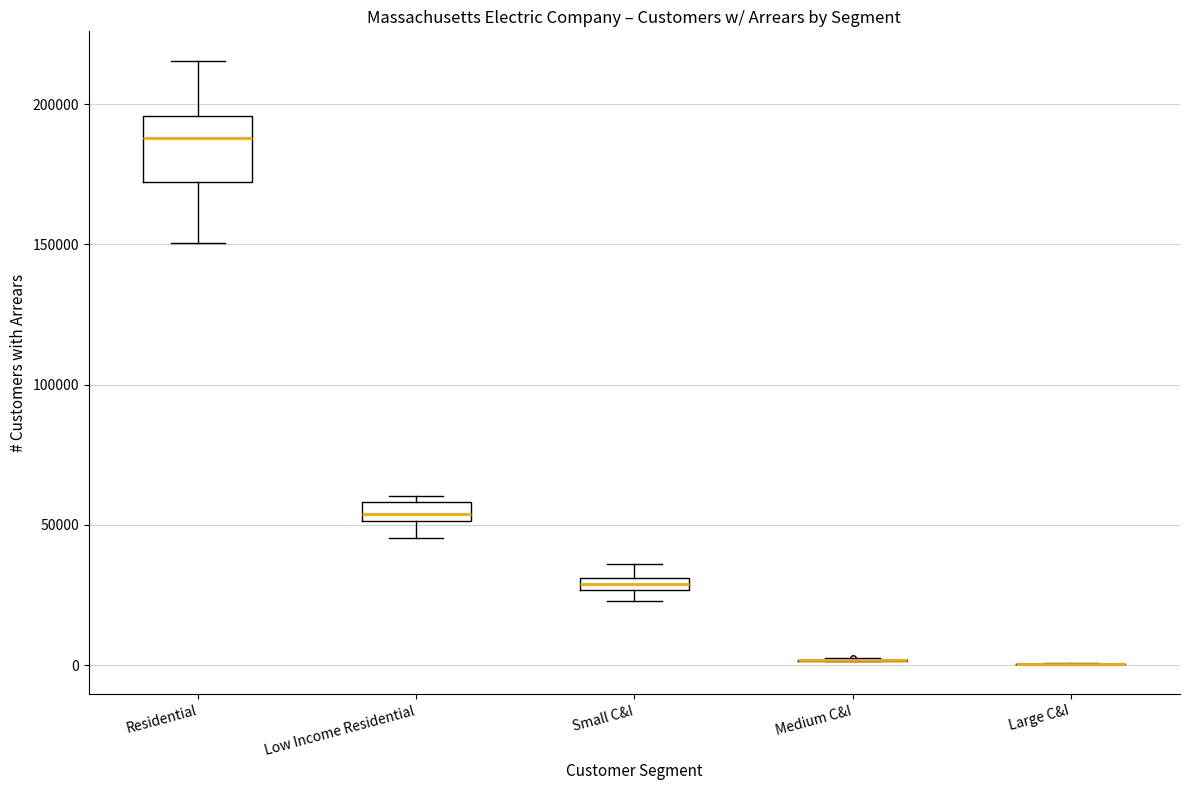

Where does the median line of the box for Low Income Residential sit on the y-axis? The values are not printed on the chart, so give them approximately, as read against the axis.

55000